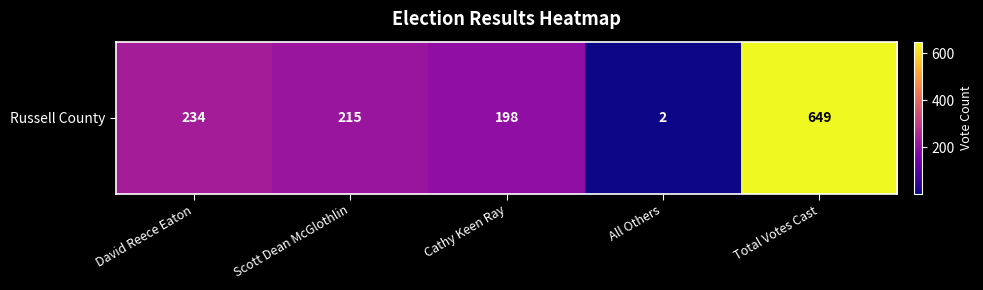

Between All Others and Scott Dean McGlothlin, which is larger?

Scott Dean McGlothlin